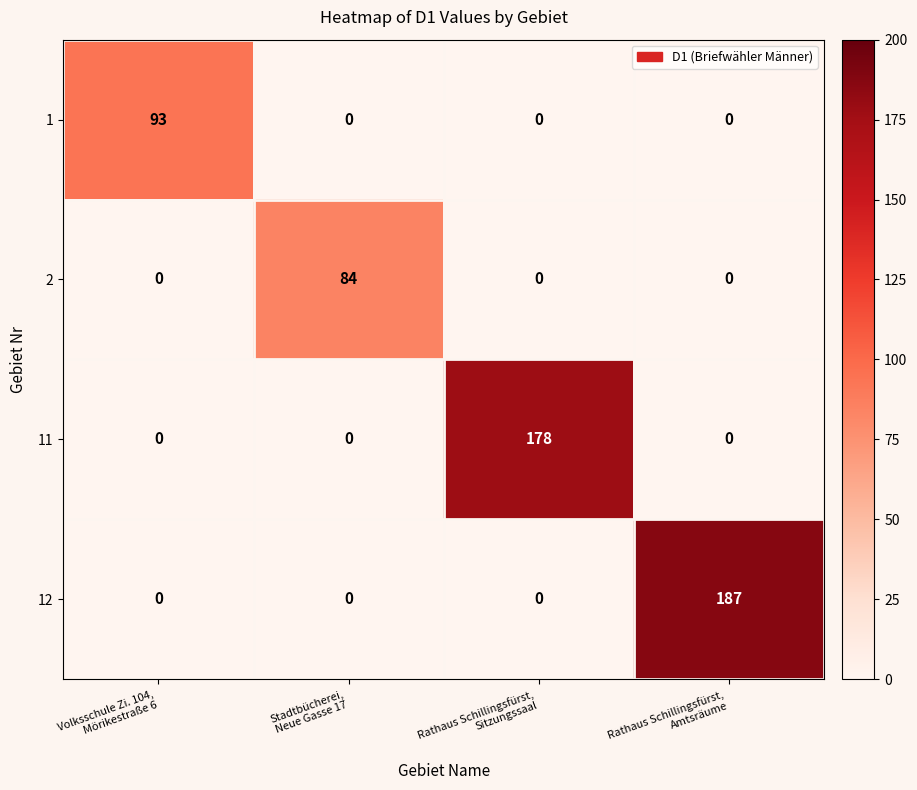

Rank the series by their maximum value, from highest to lowest.

12, 11, 1, 2